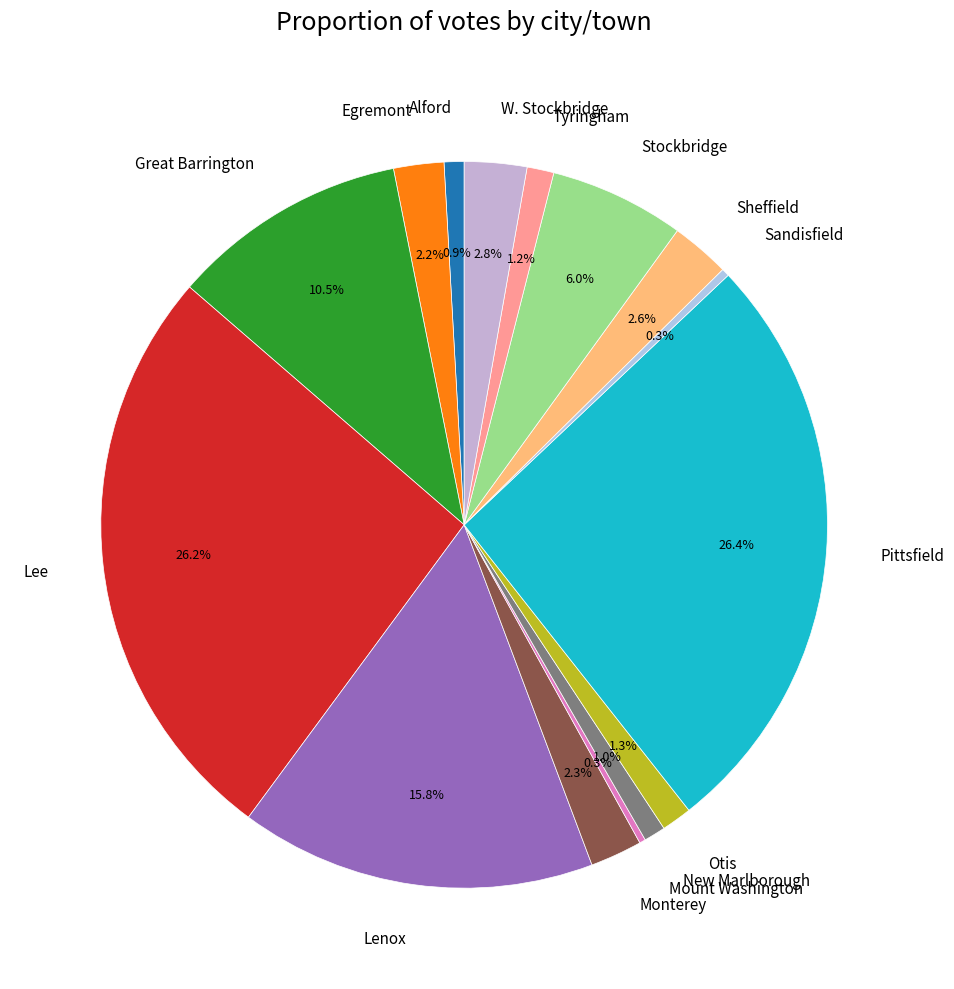

Which has a higher value, W. Stockbridge or Lee?

Lee